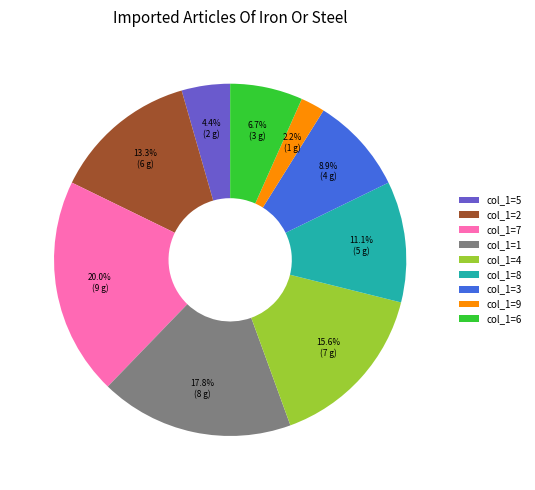

Which category has the smallest portion of the pie?

col_1=9